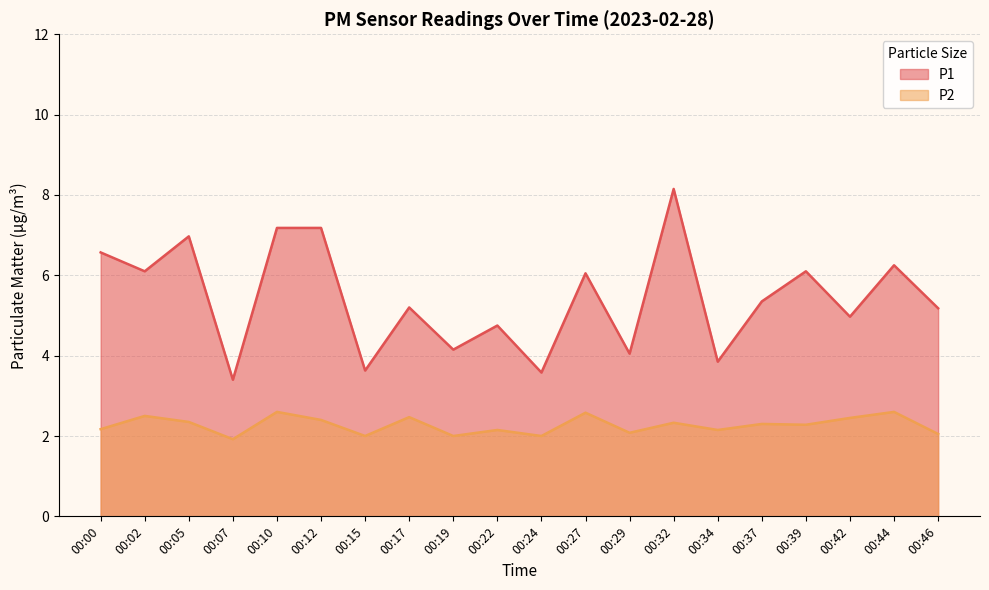

Which has a higher value, 00:10 or 00:29?

00:10